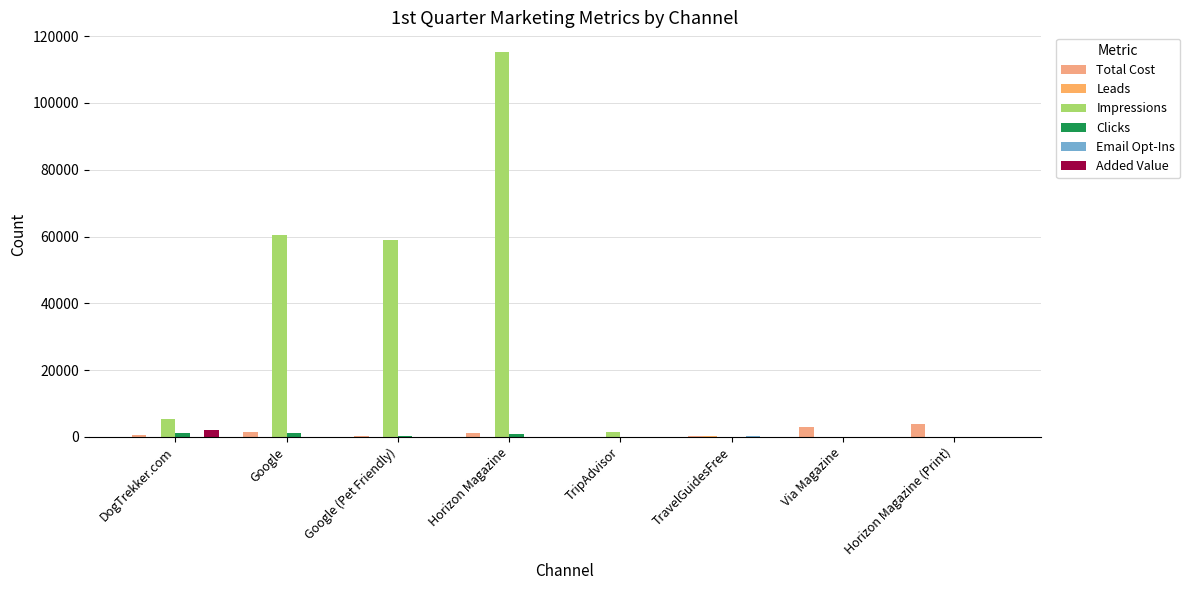

At which label is Email Opt-Ins closest to 131?

Google